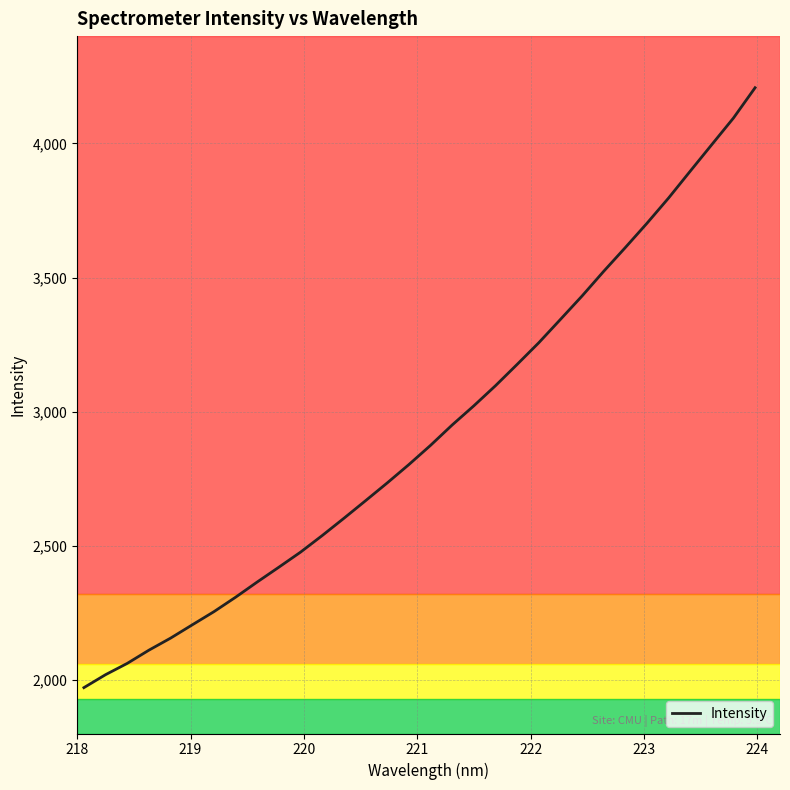

What is the maximum value shown in the chart?

4207.6